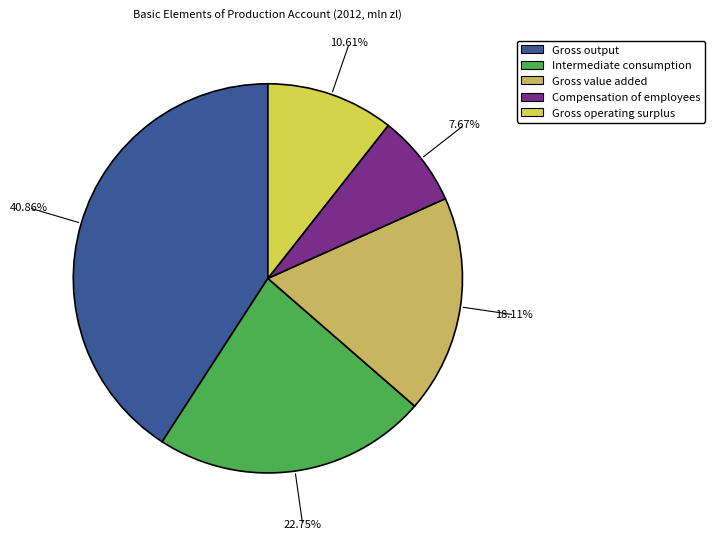

How many segments does this pie chart have?

5